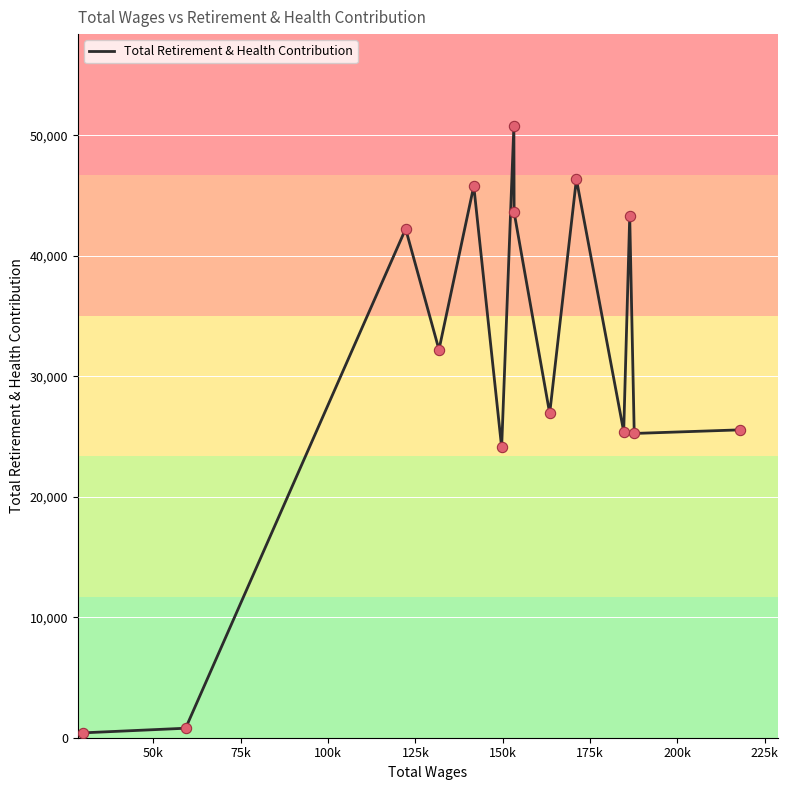

What is the maximum value shown in the chart?

50780